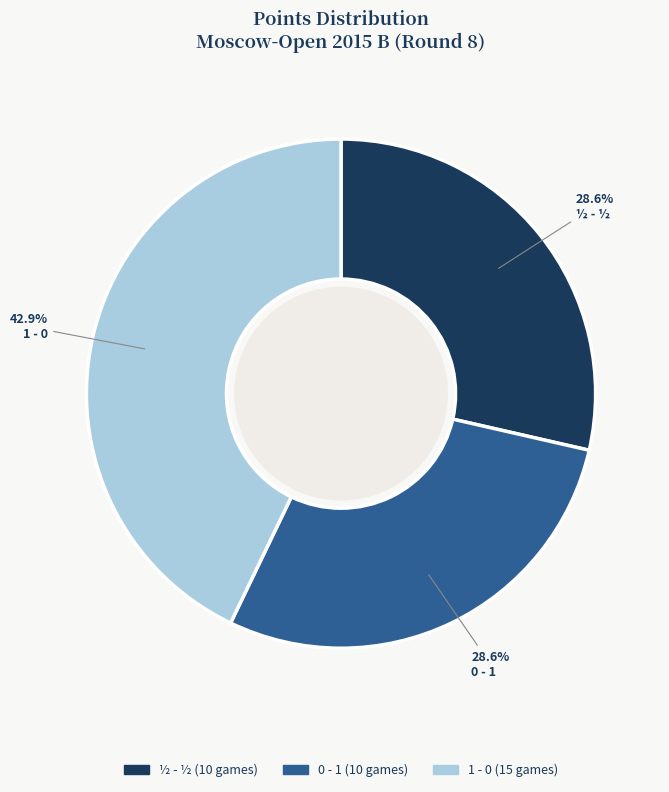

Count the number of slices in the pie.

3